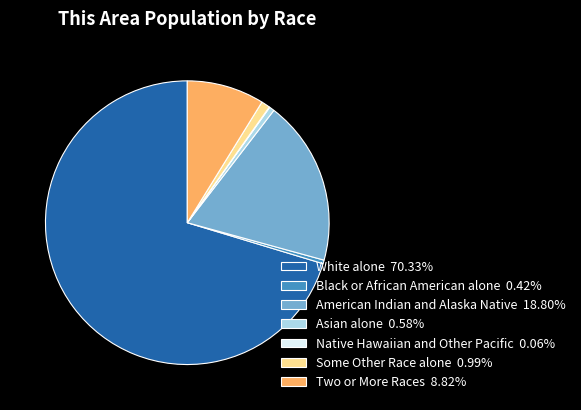

Do Asian alone 0.58% and White alone 70.33% together represent more than half of the pie?

Yes